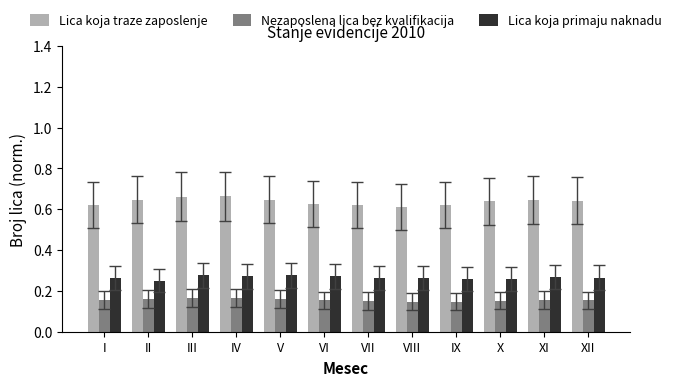

Which series has the largest total across all categories?

Lica koja traze zaposlenje